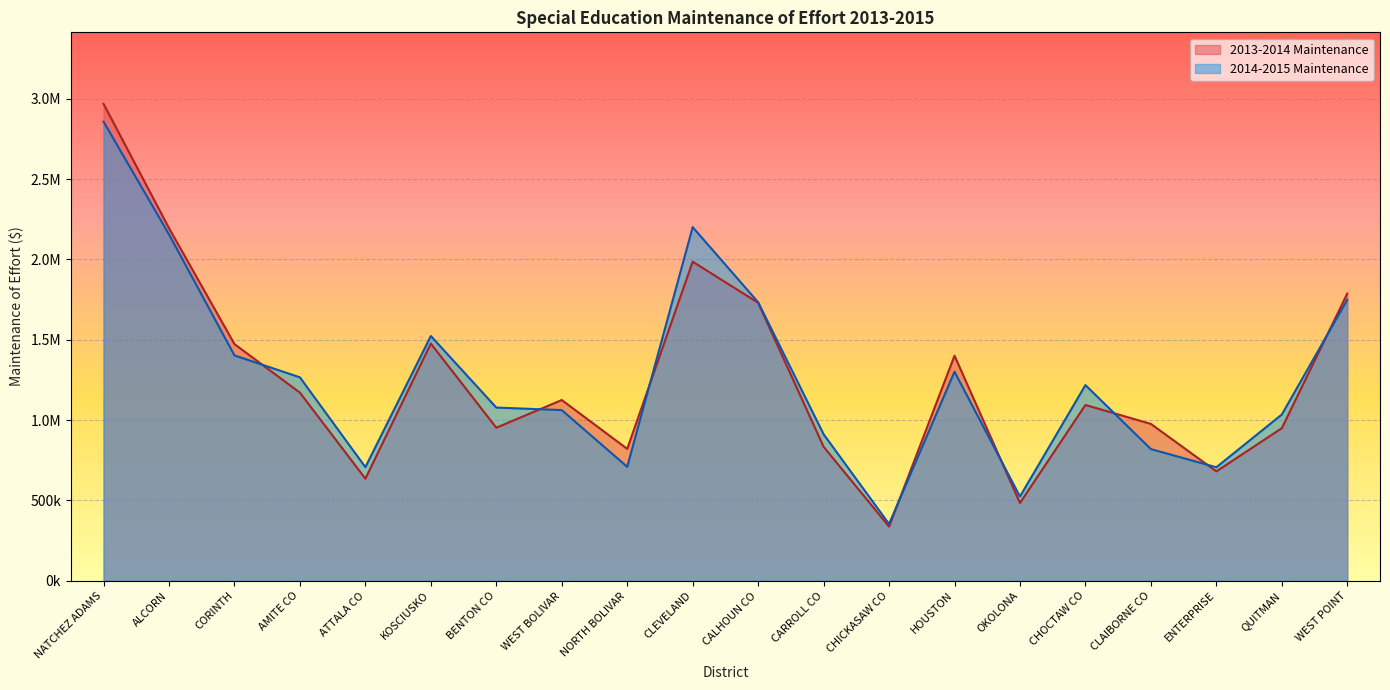

At AMITE CO, list the series in order from smallest to largest.

2013-2014 Maintenance, 2014-2015 Maintenance